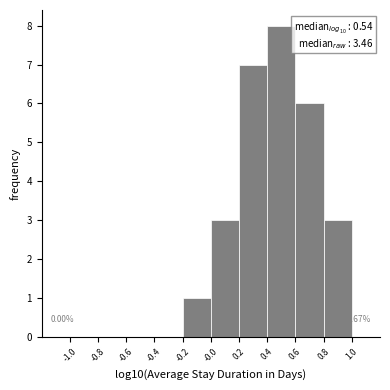

Over which range of the x-axis is the bar tallest?

0.4 to 0.6